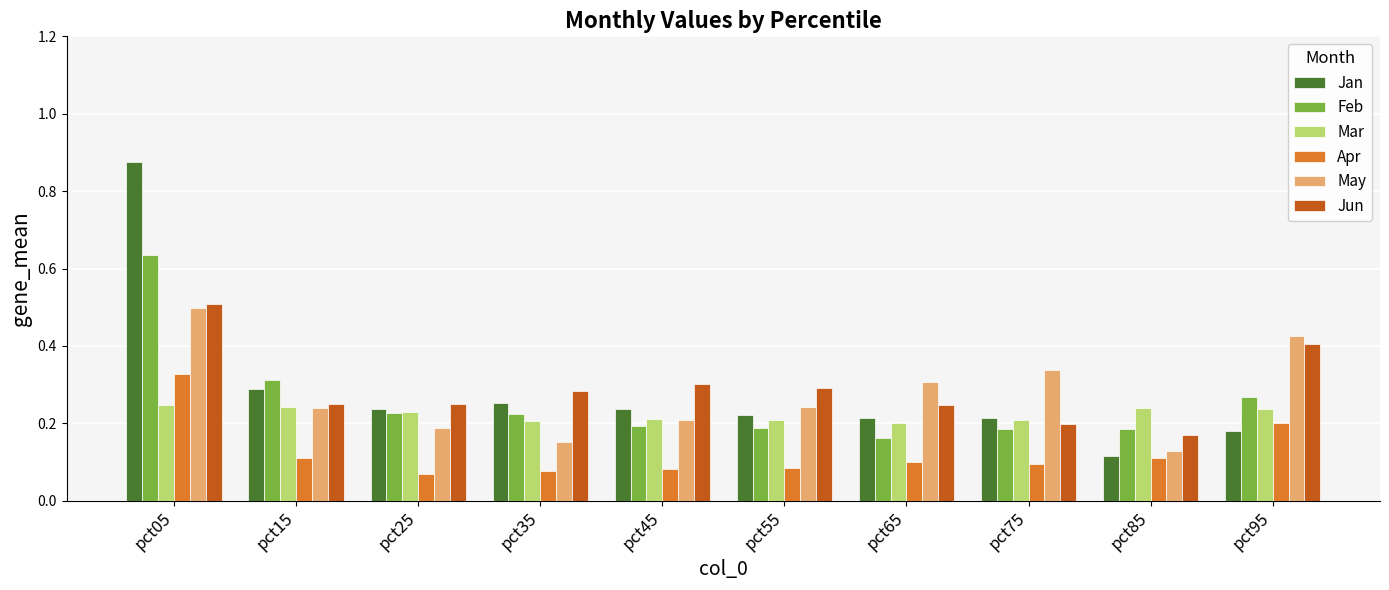

At which label does Feb reach its peak?

pct05